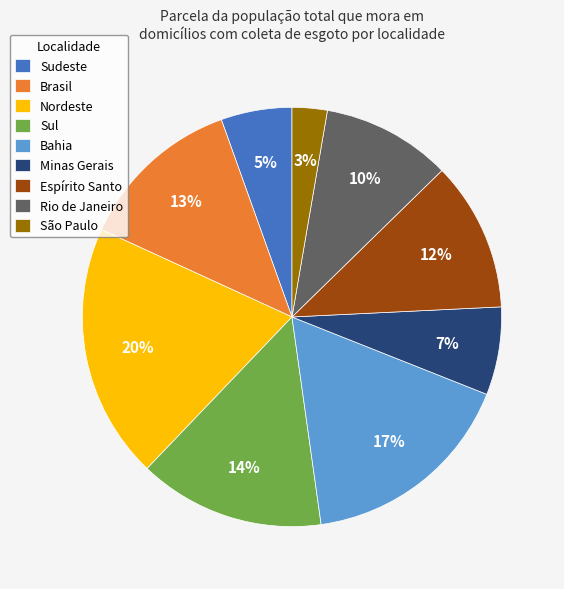

Is Bahia the majority of the pie?

No